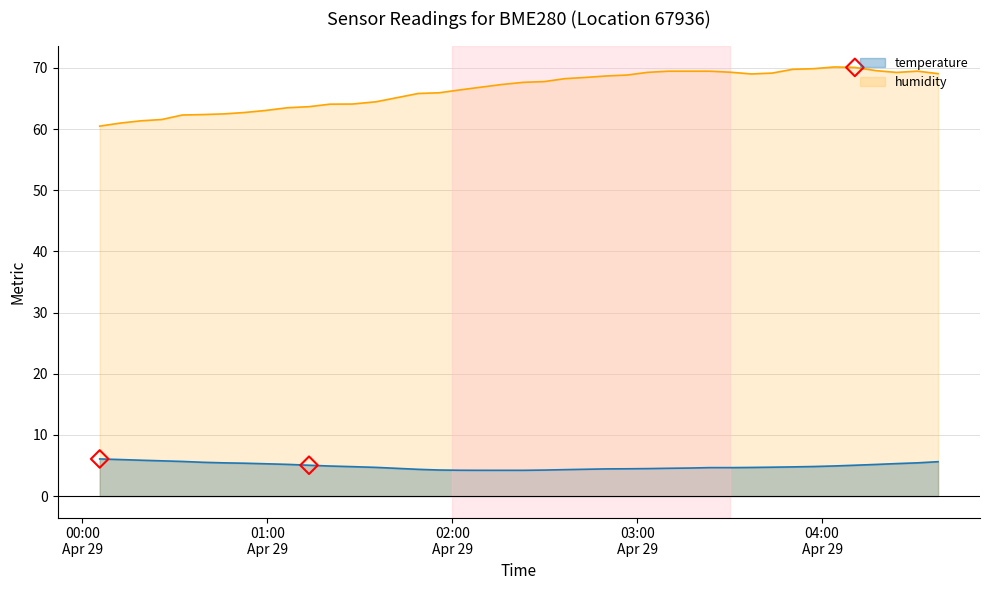

Which series has the largest total across all categories?

humidity